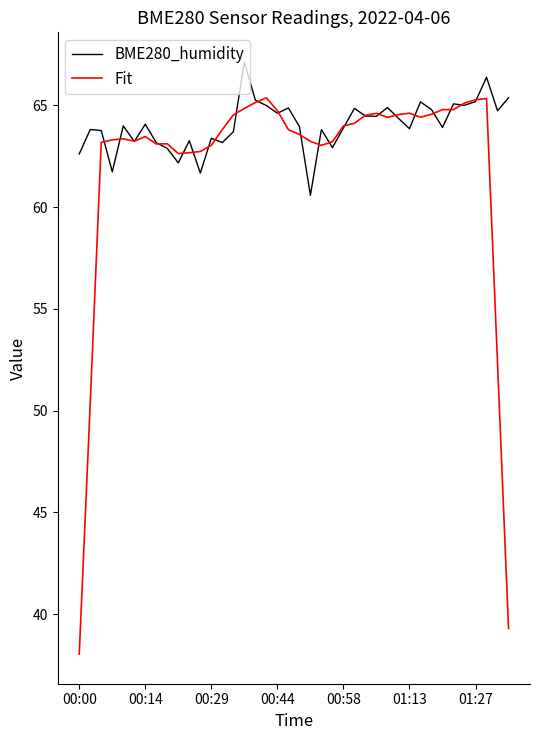

Which series has the largest range (max minus min)?

Fit